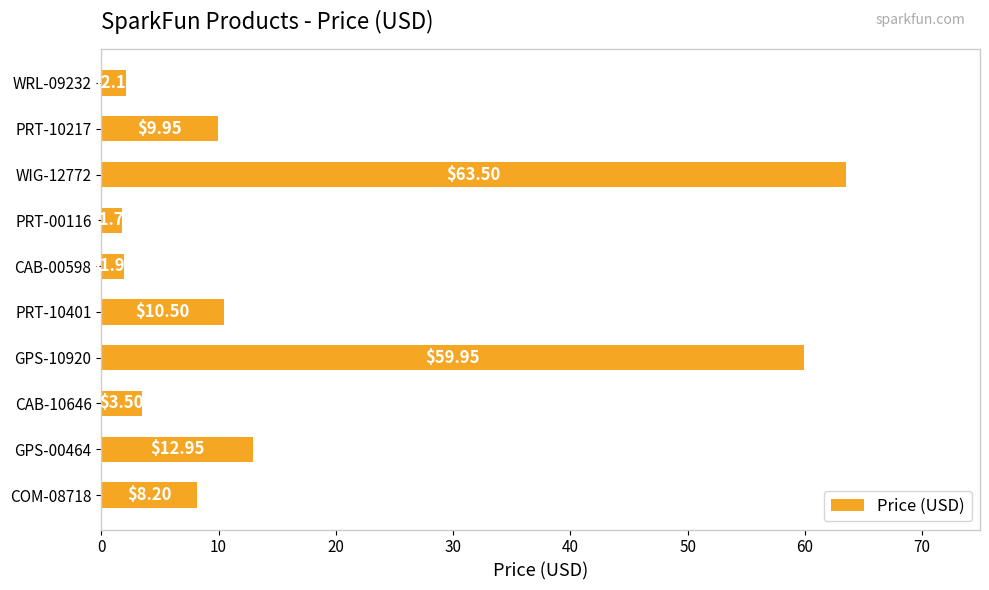

What is the difference between the second highest and minimum values?

58.2